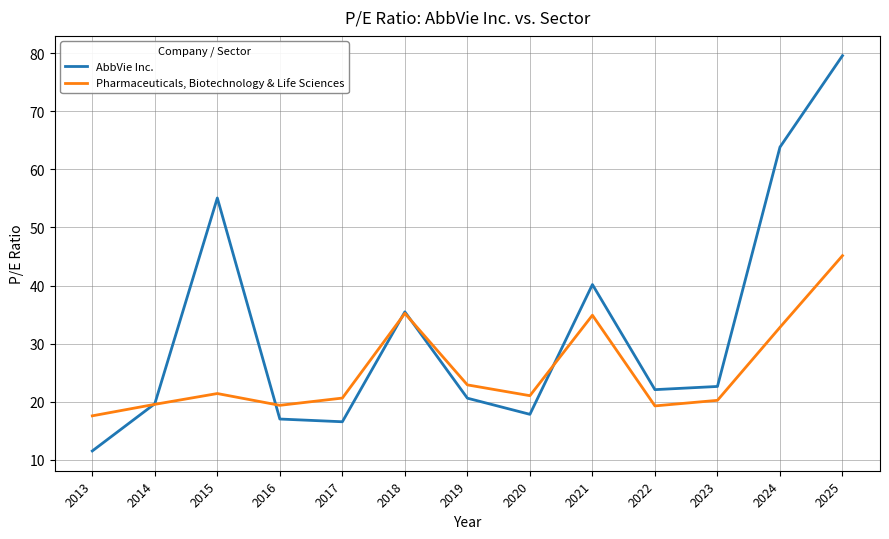

Which series has the largest total across all categories?

AbbVie Inc.